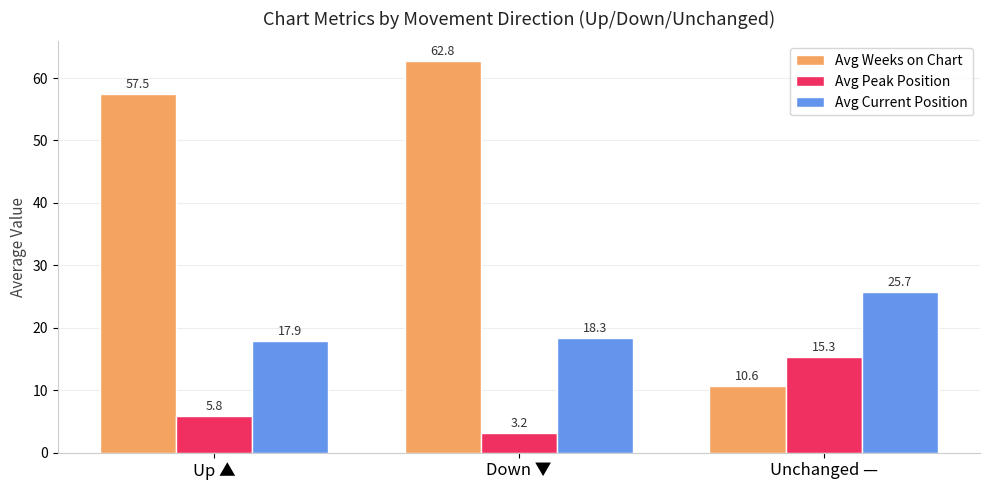

Which series has the widest spread of values?

Avg Weeks on Chart